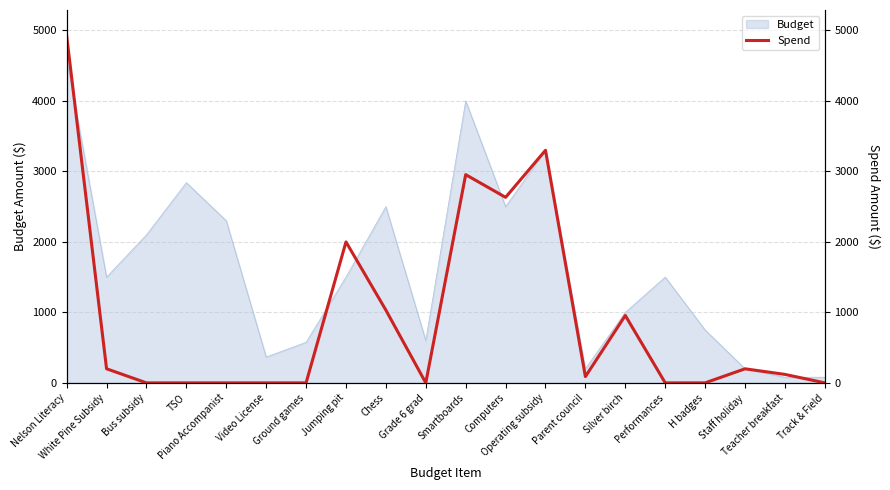

How many data points are less than 120?

10